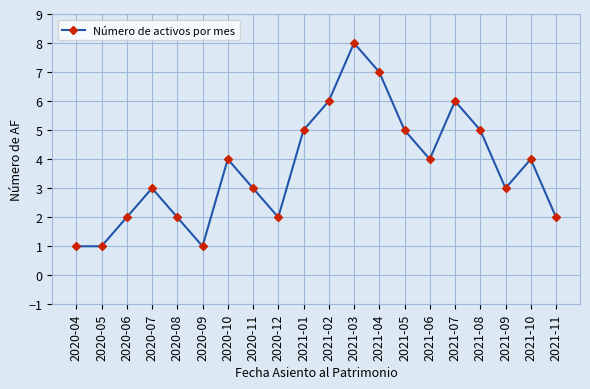

How many points are higher than both their immediate neighbors (excluding endpoints)?

5